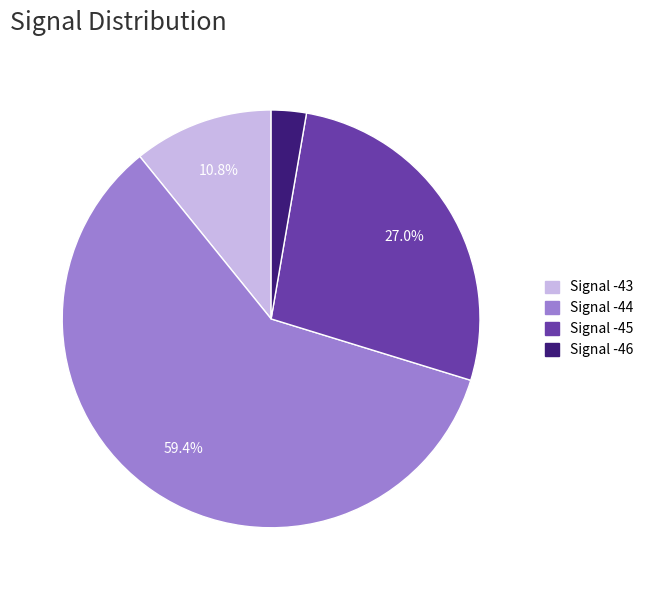

Which category has the biggest portion of the pie?

Signal -44